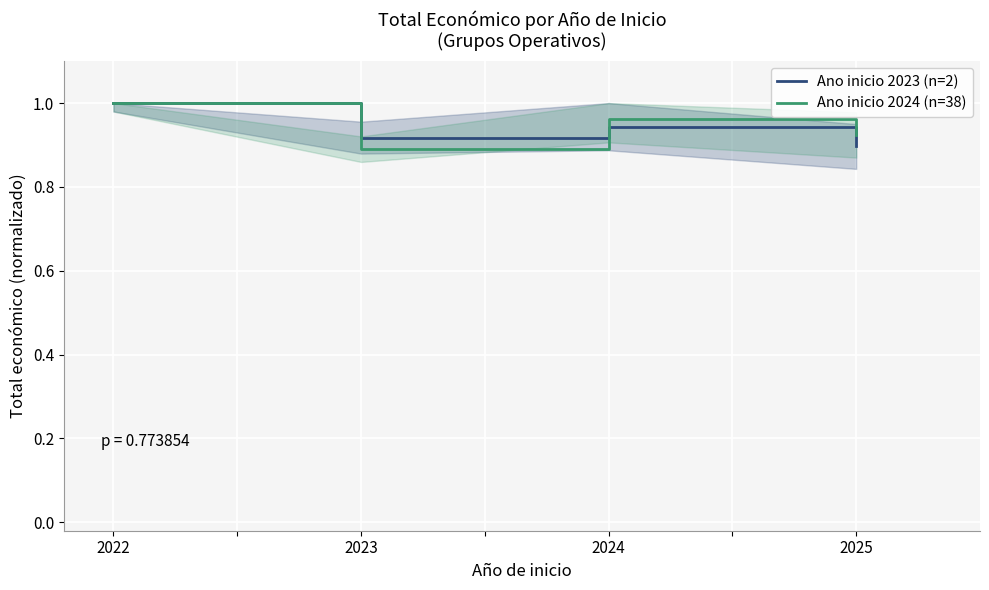

What is the total value across all series at 2022?

2.0